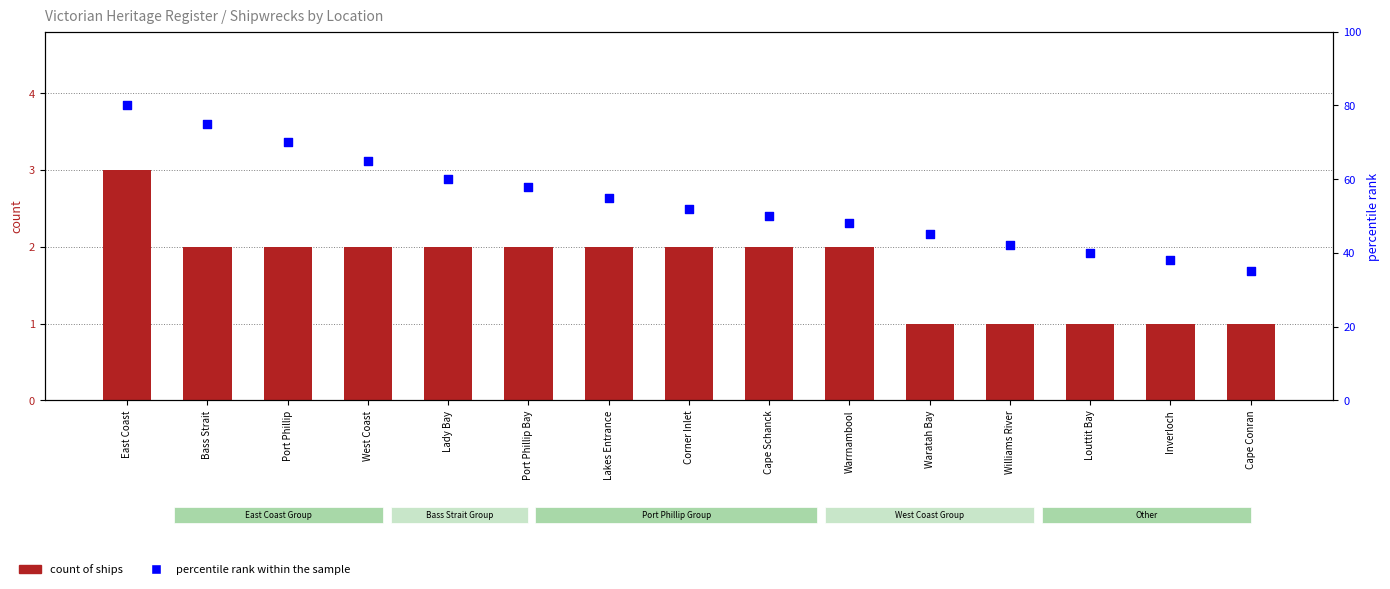

Is the value of percentile rank within the sample at East Coast greater than the value of count of ships at Louttit Bay?

Yes